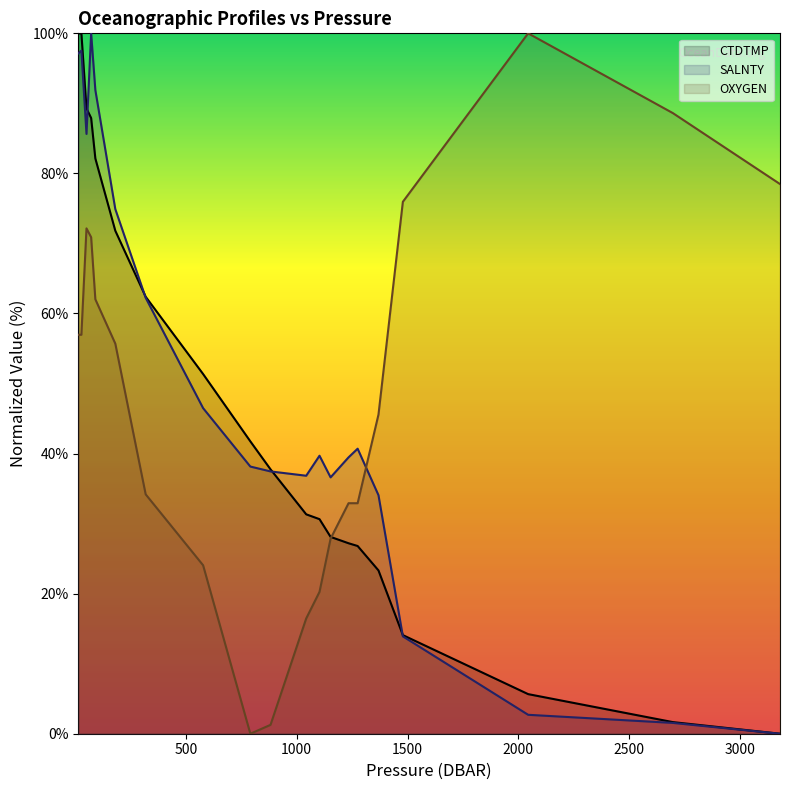

What are all the series names shown in the legend?

CTDTMP (line), SALNTY (line), OXYGEN (line)